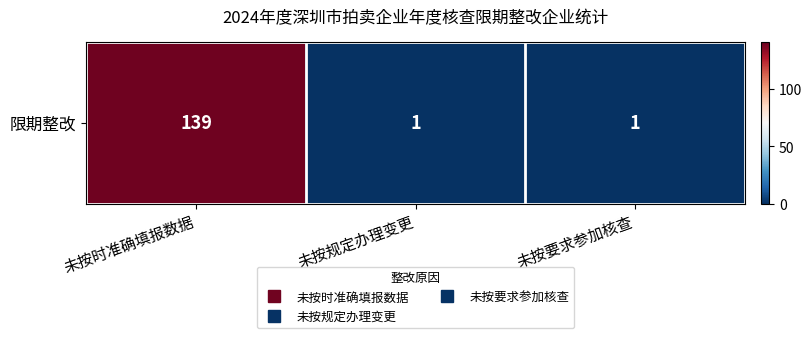

What is the greatest value displayed?

139